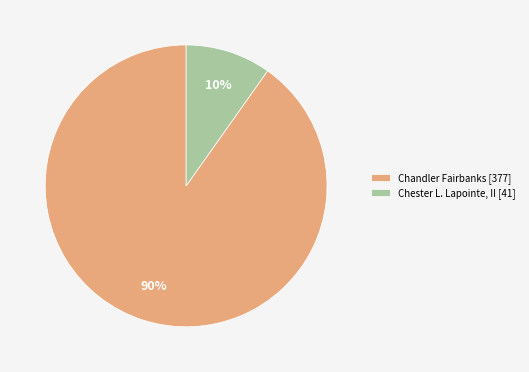

To the nearest percent, what percentage of the pie is Chandler Fairbanks [377]?

90%